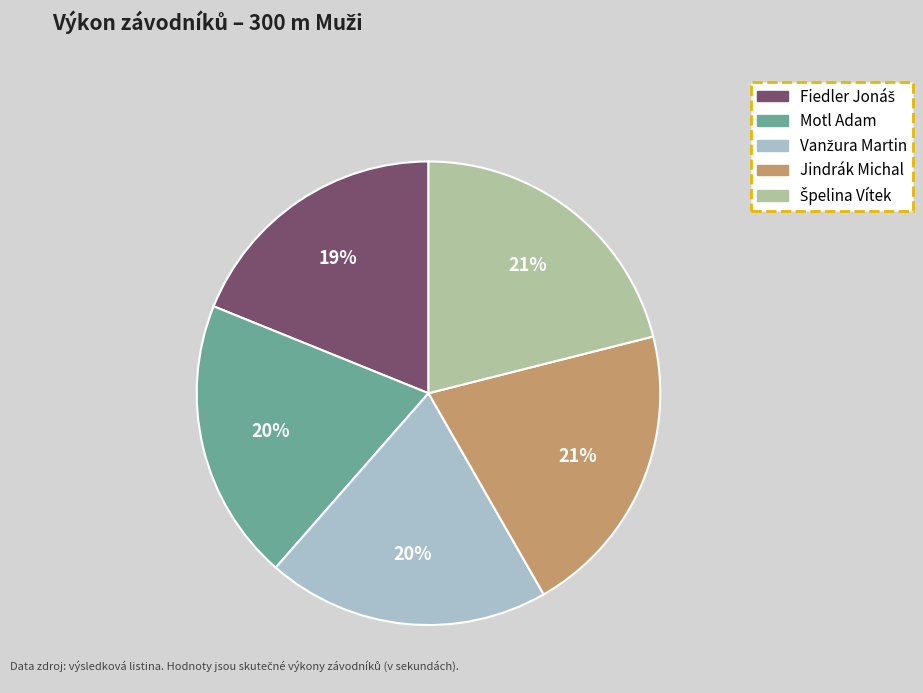

Approximately how many times larger is the value at Jindrák Michal compared to Motl Adam?

1.1